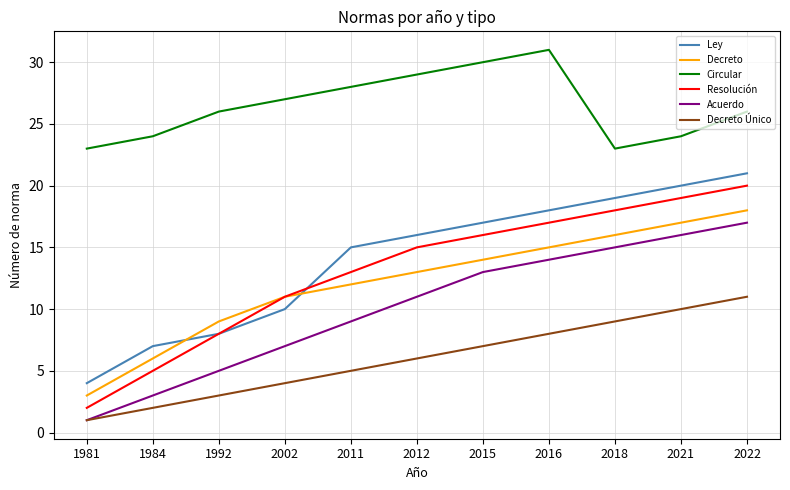

What is the greatest value displayed?

31